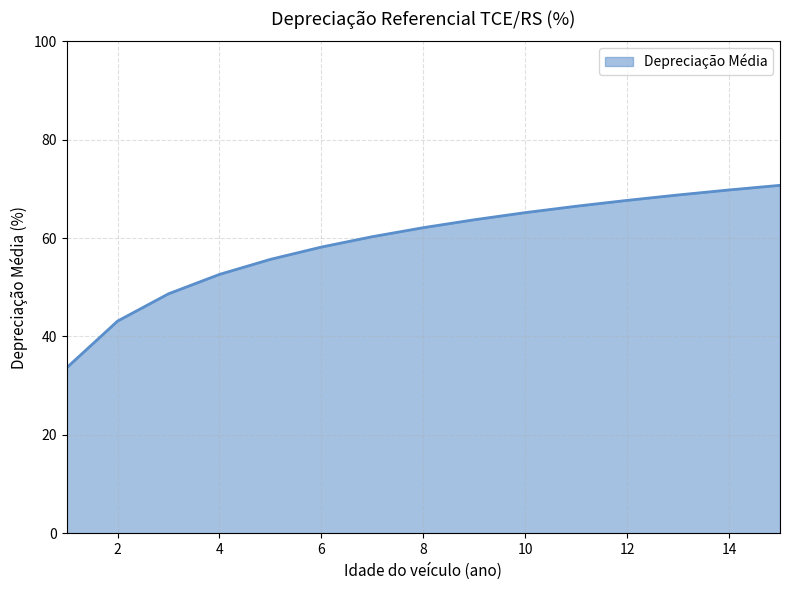

What is the smallest value displayed?

33.6